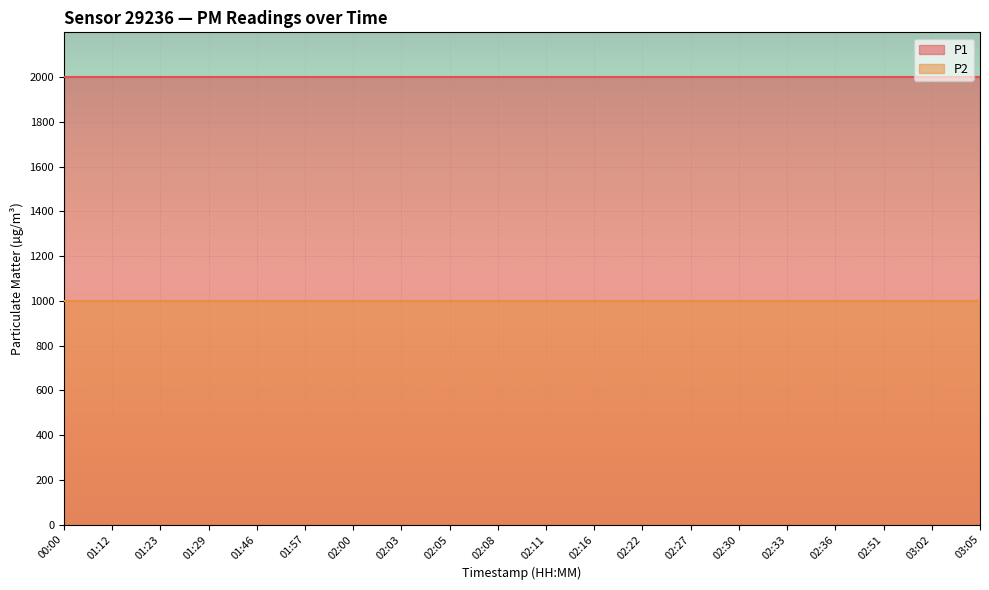

Is the value of P2 at 03:02 greater than the value of P1 at 02:11?

No